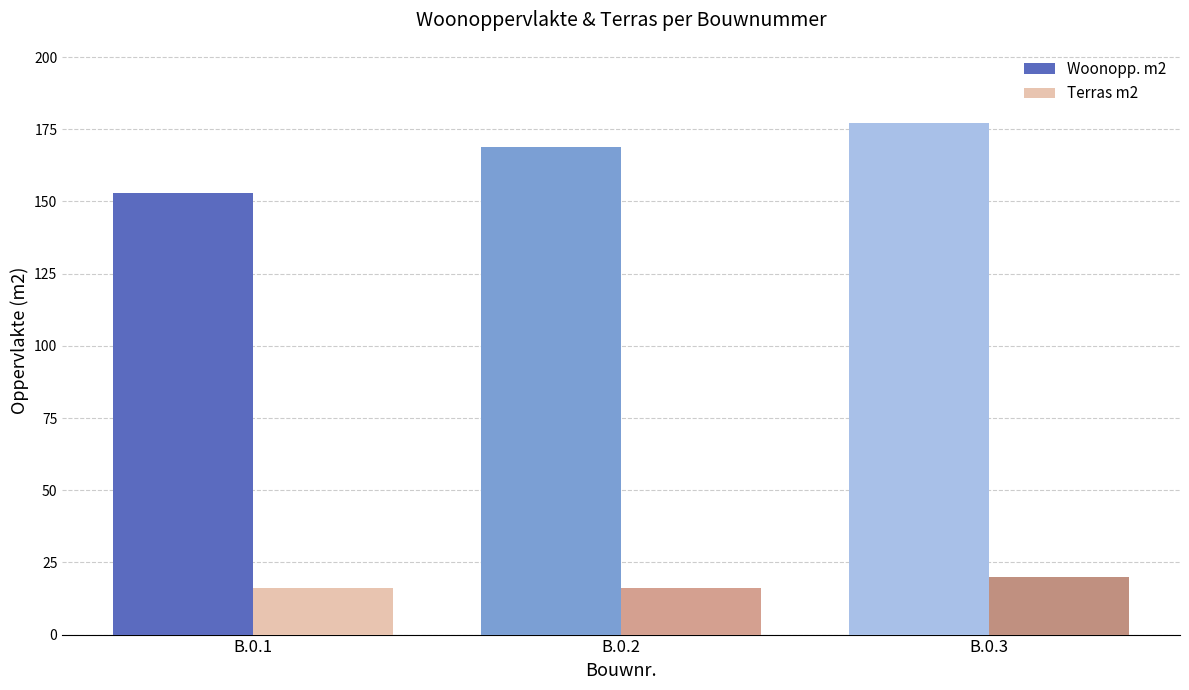

How many bars are there in total?

6